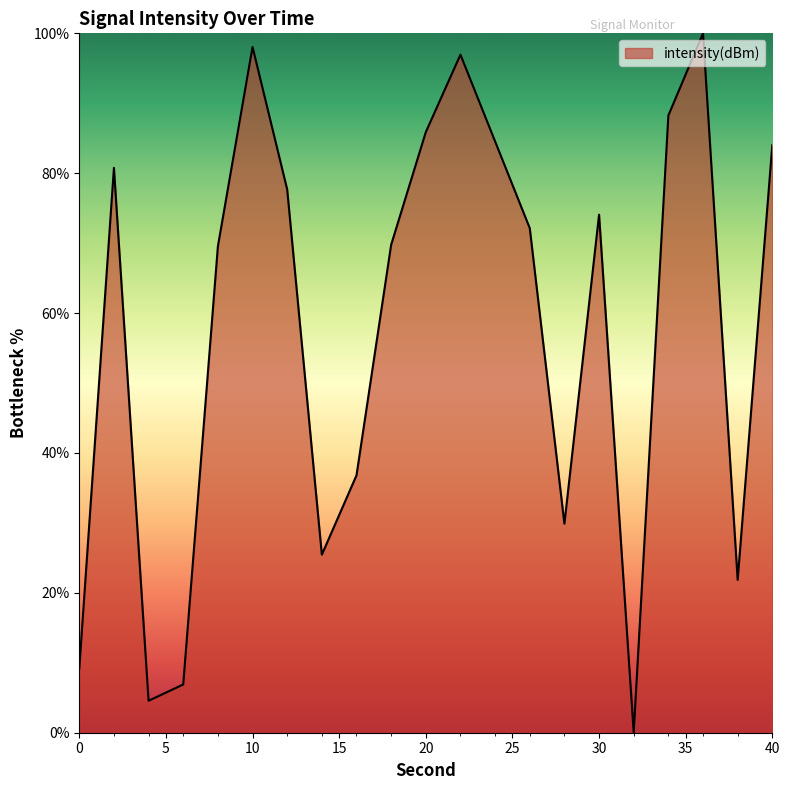

What is the greatest value displayed?

100.0